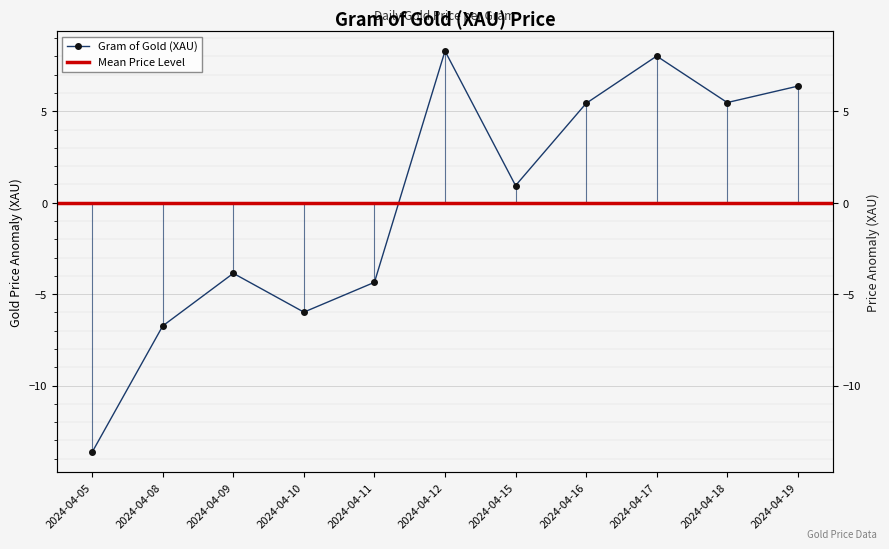

Reading right to left, what are all the values shown in this chart?

6.4	5.5	8.0	5.4	0.9	8.3	-4.4	-6.0	-3.9	-6.7	-13.6